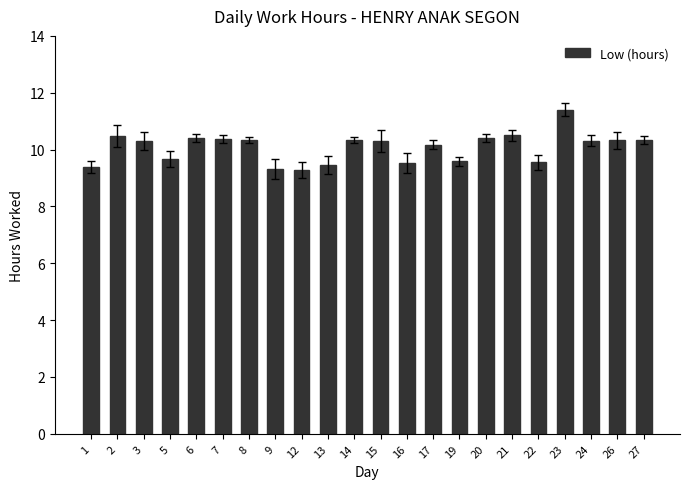

True or false: the data shows 3.8 at 7.

False